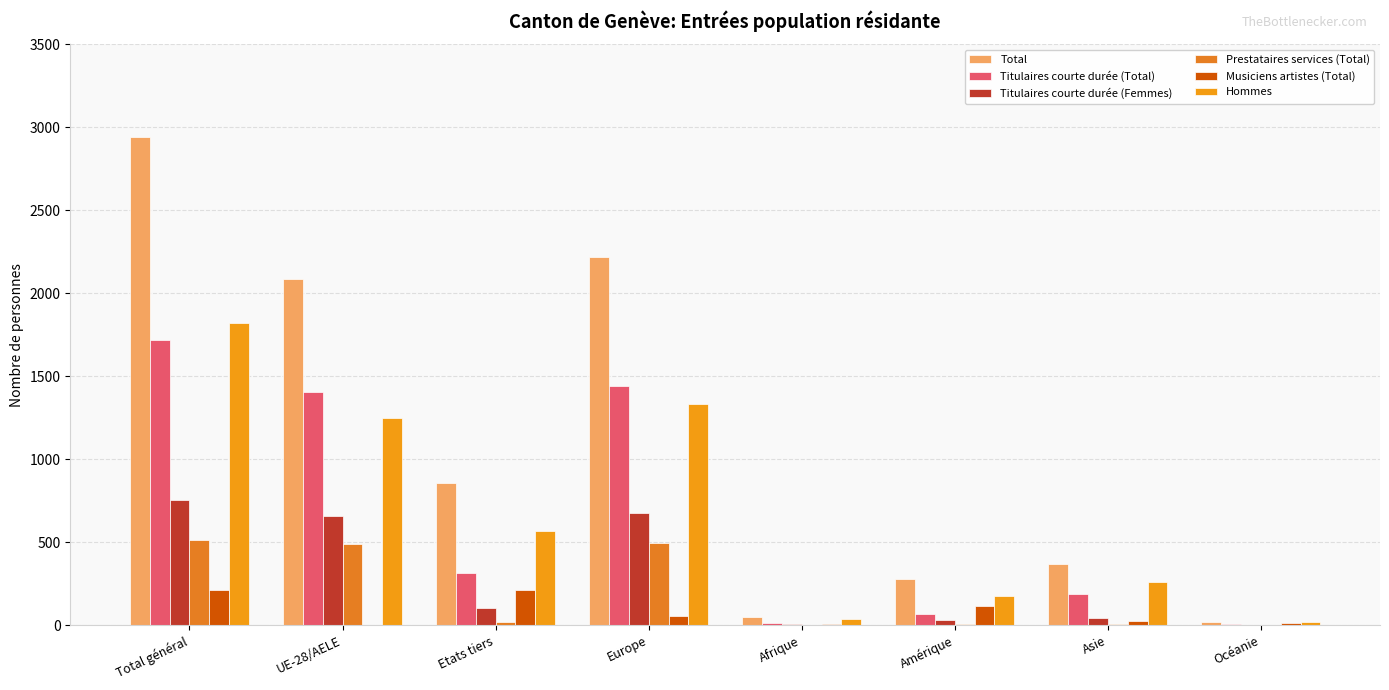

Are the bars grouped side by side (vs. stacked)?

Yes